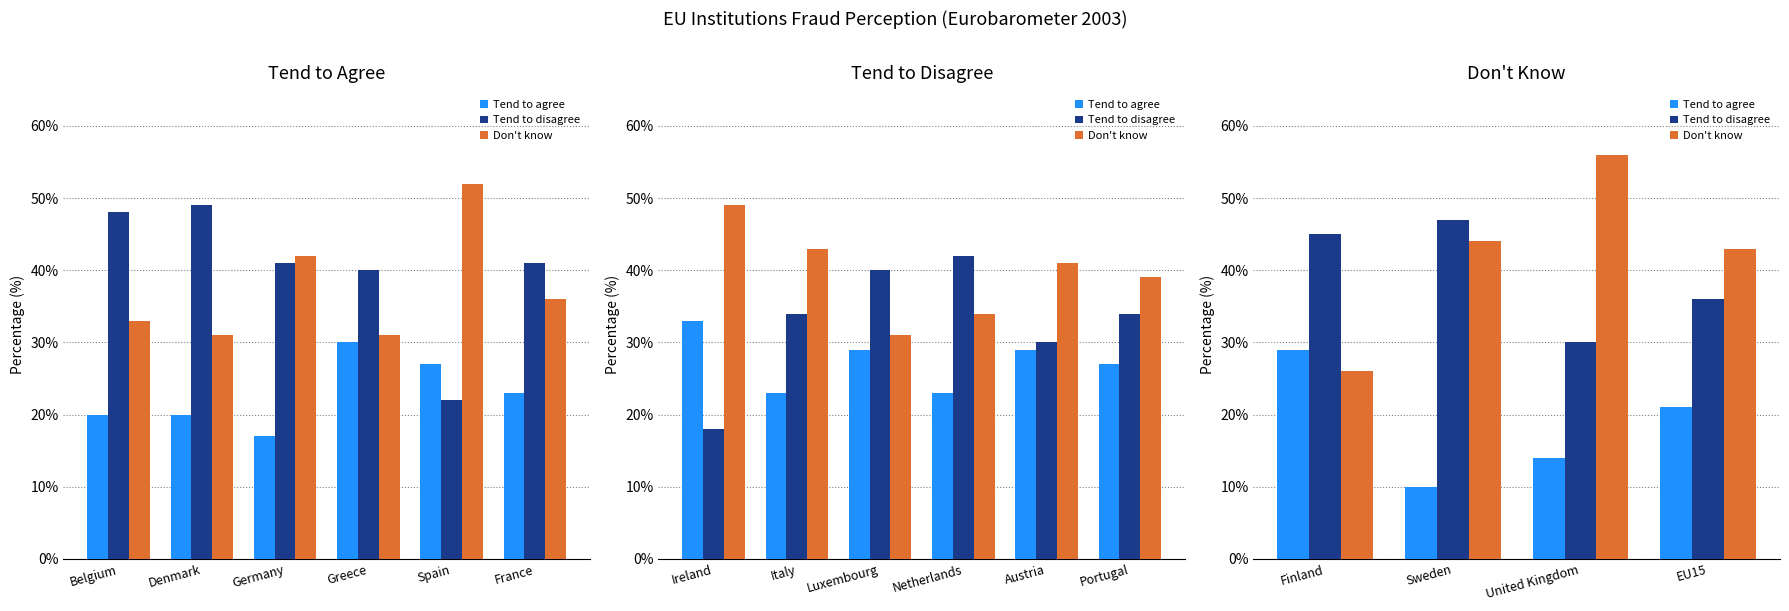

What is the average value of the Tend to agree series?

18